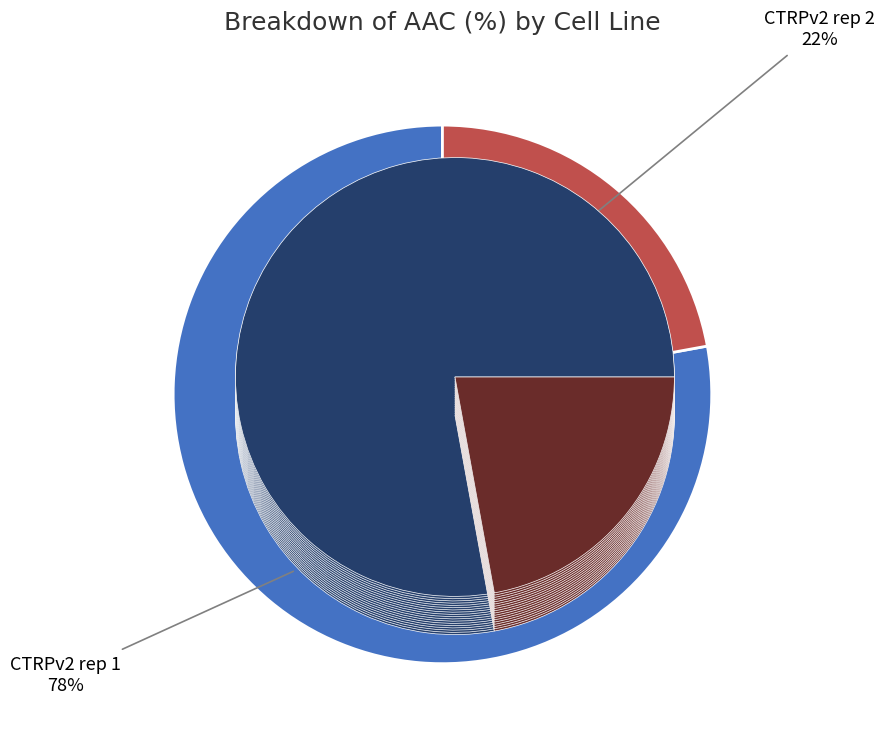

To the nearest percent, what is the average slice percentage?

50%